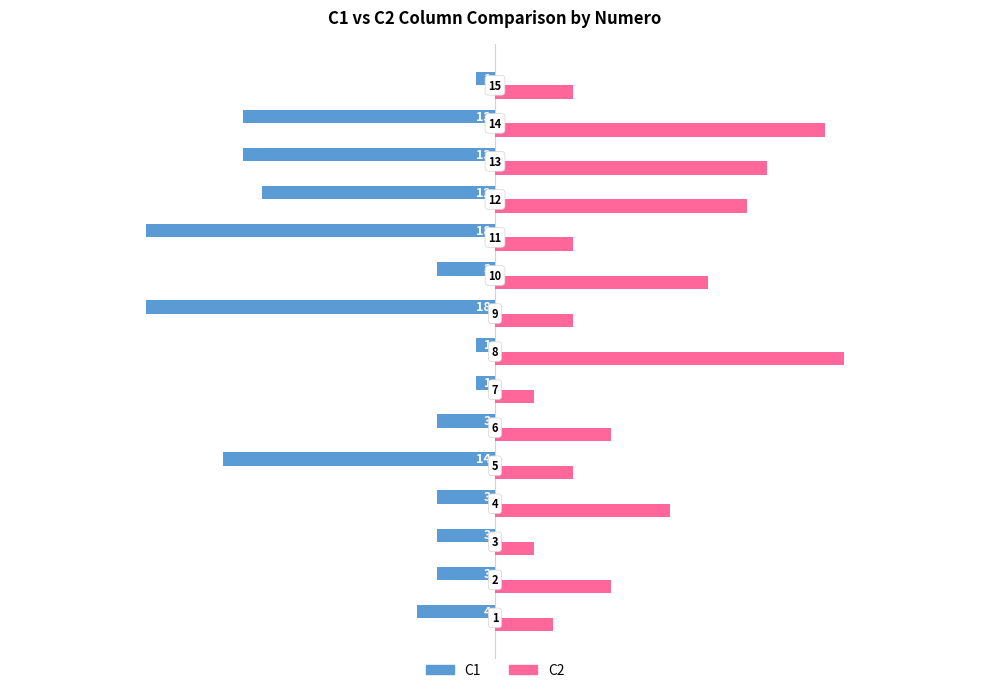

What is the minimum value for C1?

-18